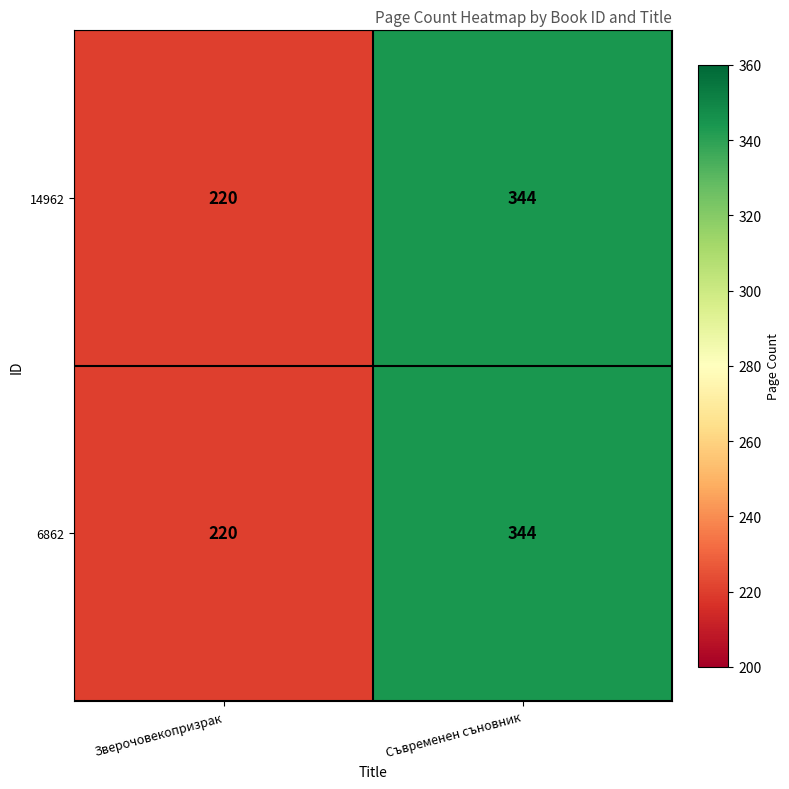

List the labels in order of 6862 value, largest first.

Съвременен съновник, Зверочовекопризрак